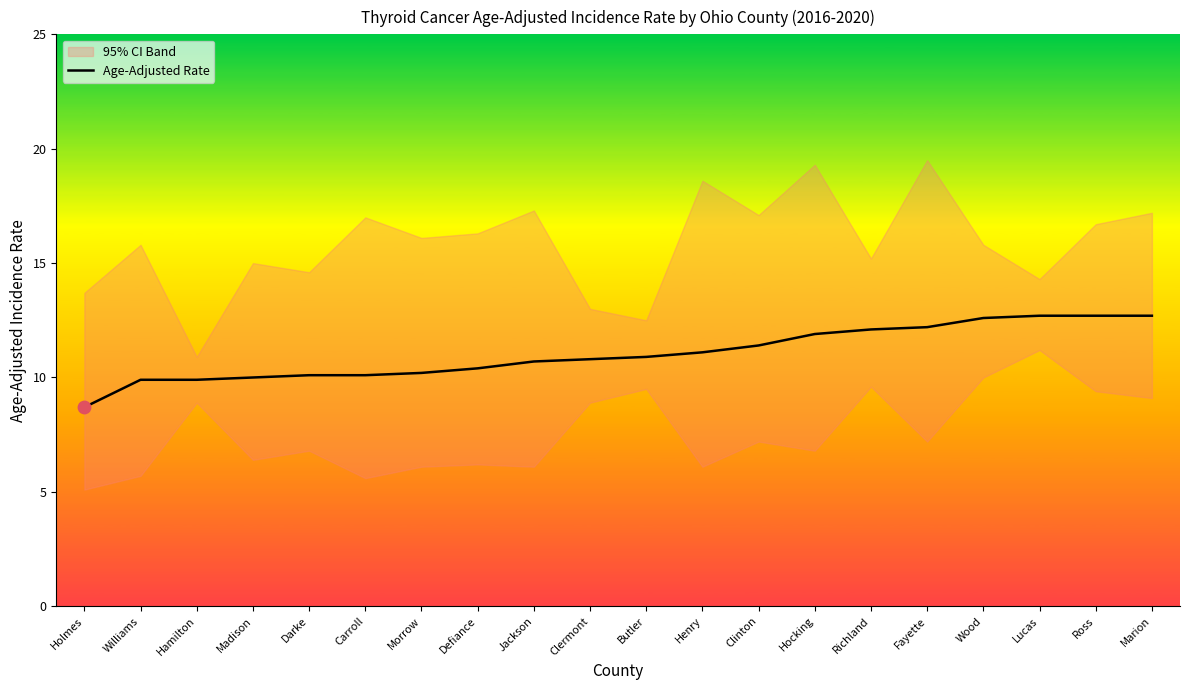

What is the ratio of the value at Clinton to the value at Morrow?

1.1